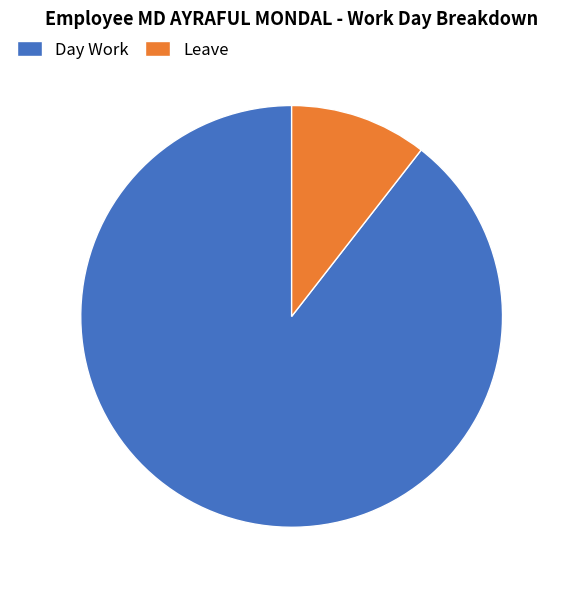

Does Day Work account for over 50% of the chart?

Yes